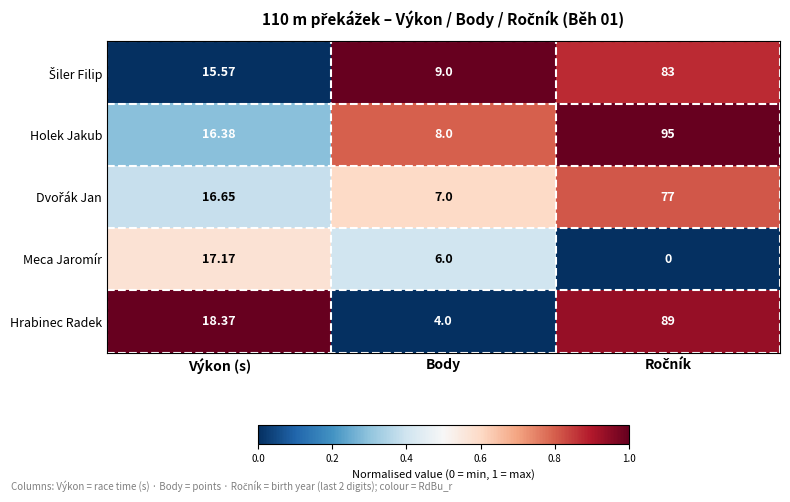

At how many categories does at least one series exceed 0?

3